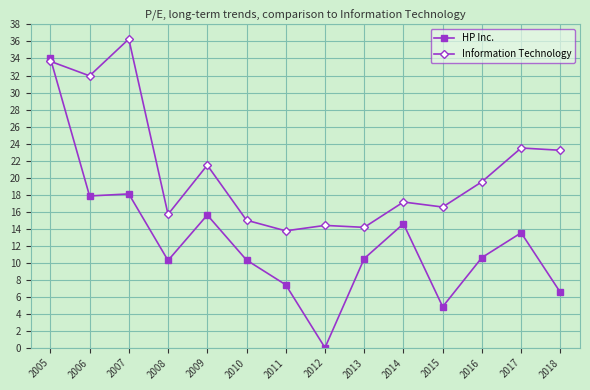

At 2007, list the series in order from smallest to largest.

HP Inc., Information Technology